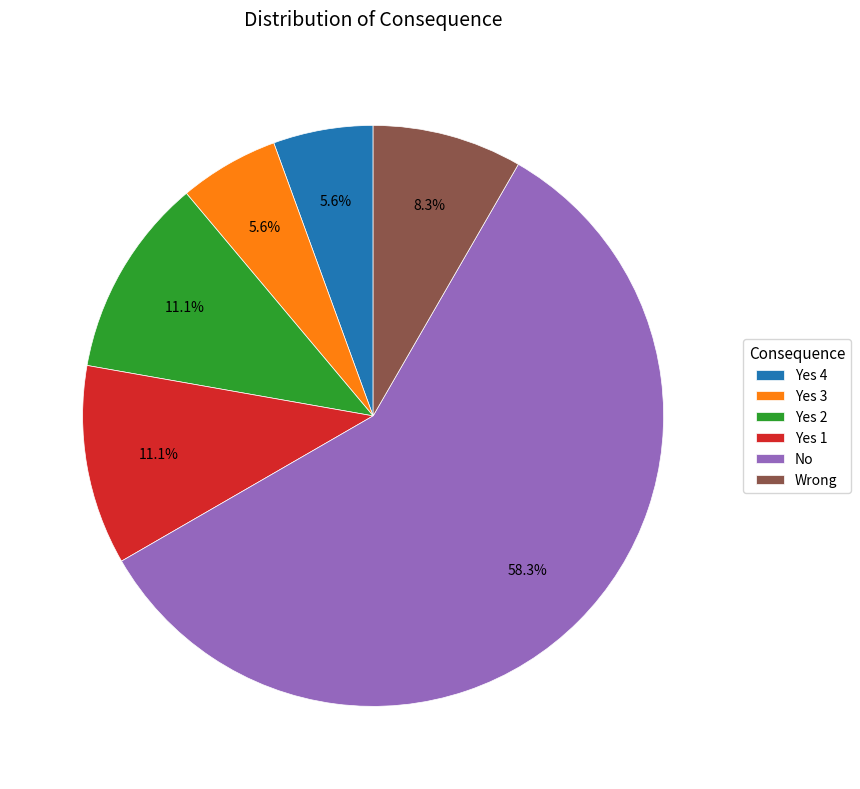

How many slices are in this pie chart?

6